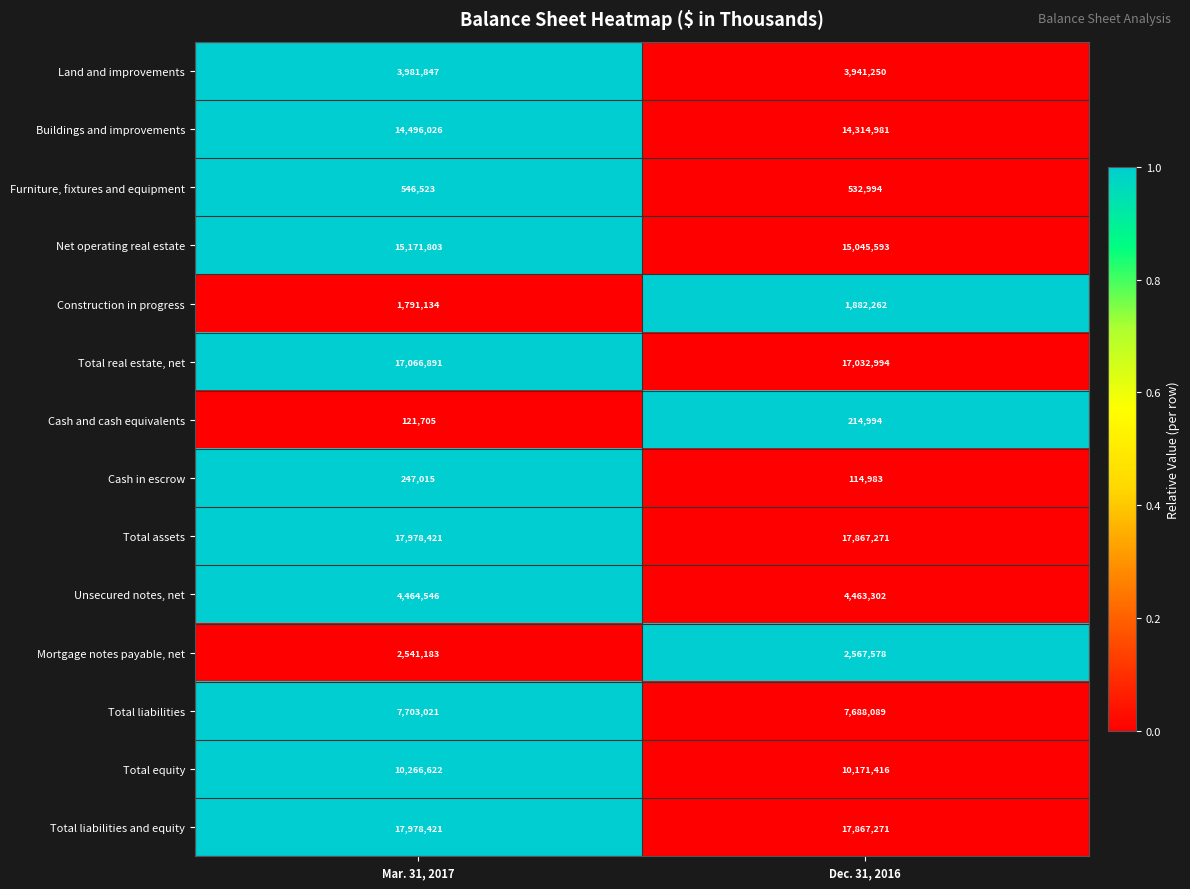

The Construction in progress series shows 3099378 at Mar. 31, 2017. True or false?

False